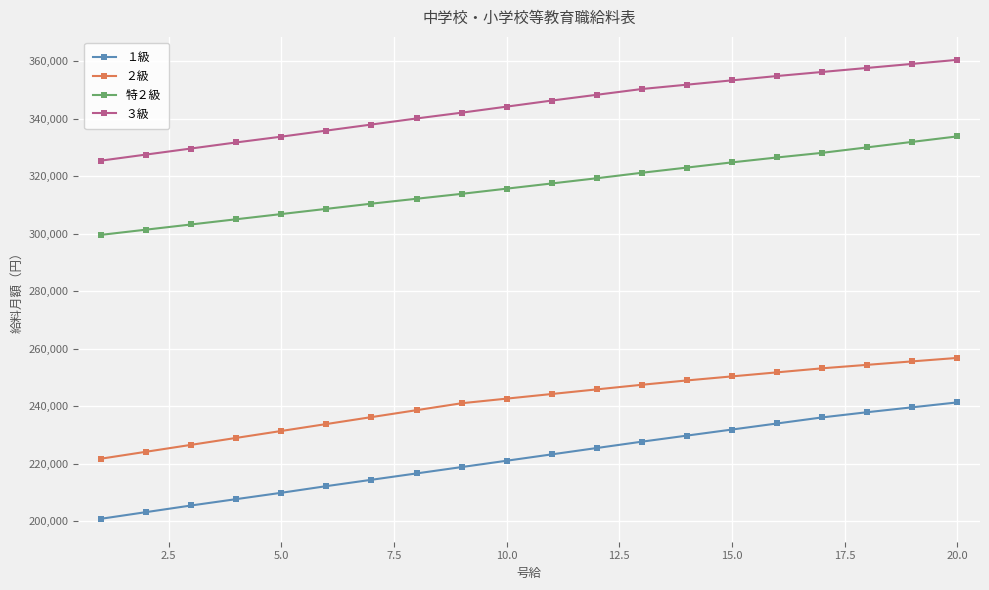

Rank the series by their average value, from highest to lowest.

３級, 特２級, ２級, １級